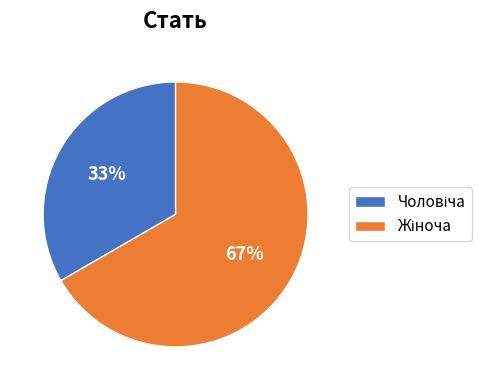

Is there a majority slice in this chart?

Yes